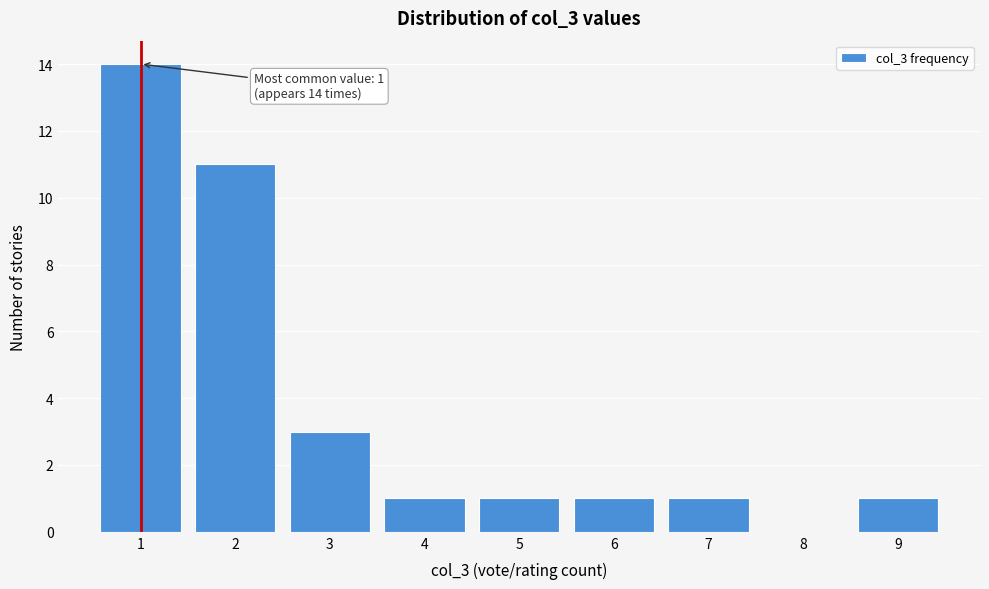

Which range on the x-axis has the tallest bar?

0.5 to 1.5